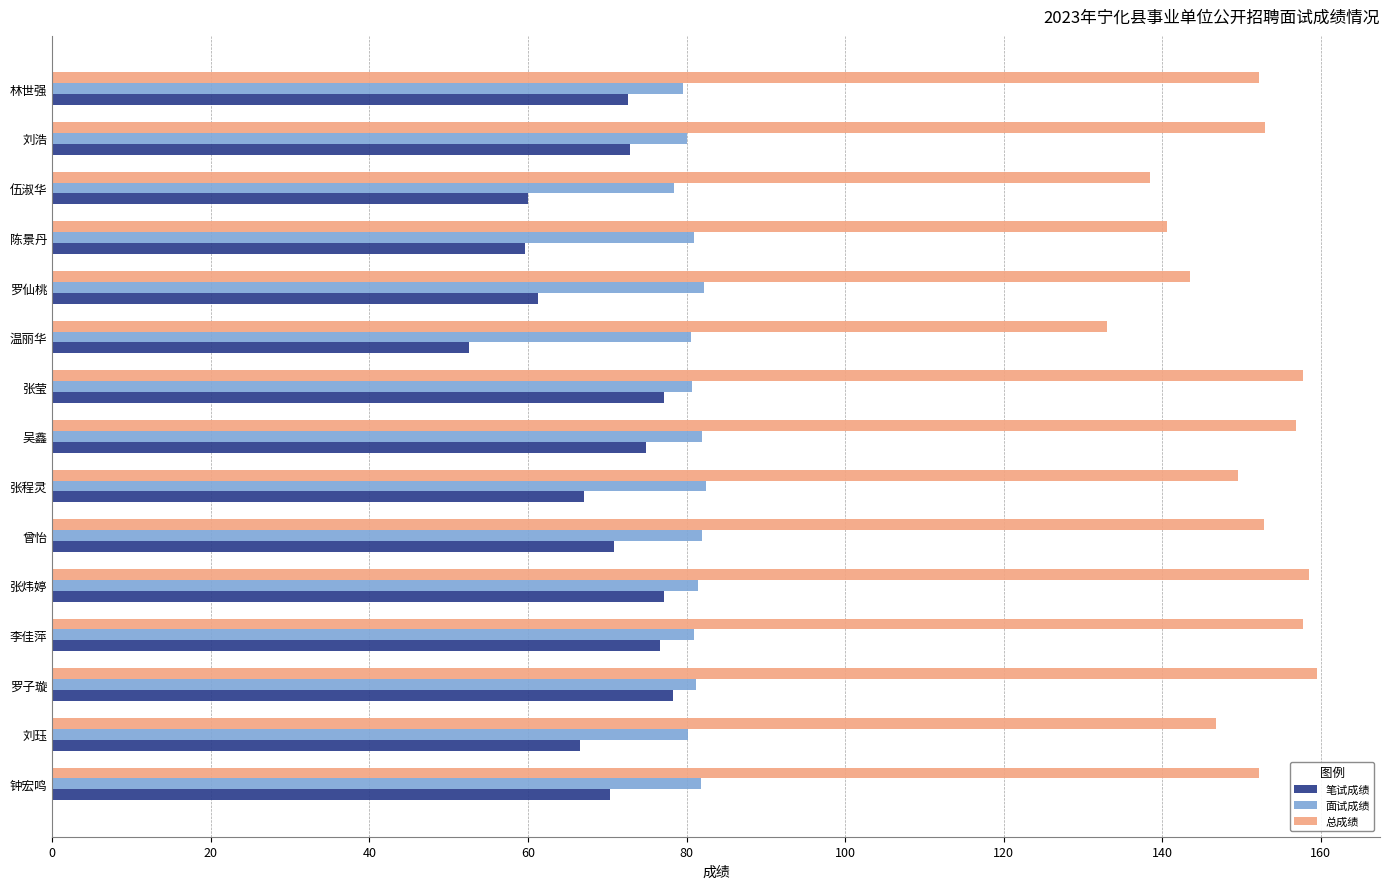

Is the value of 总成绩 at 伍淑华 greater than the value of 面试成绩 at 刘珏?

Yes